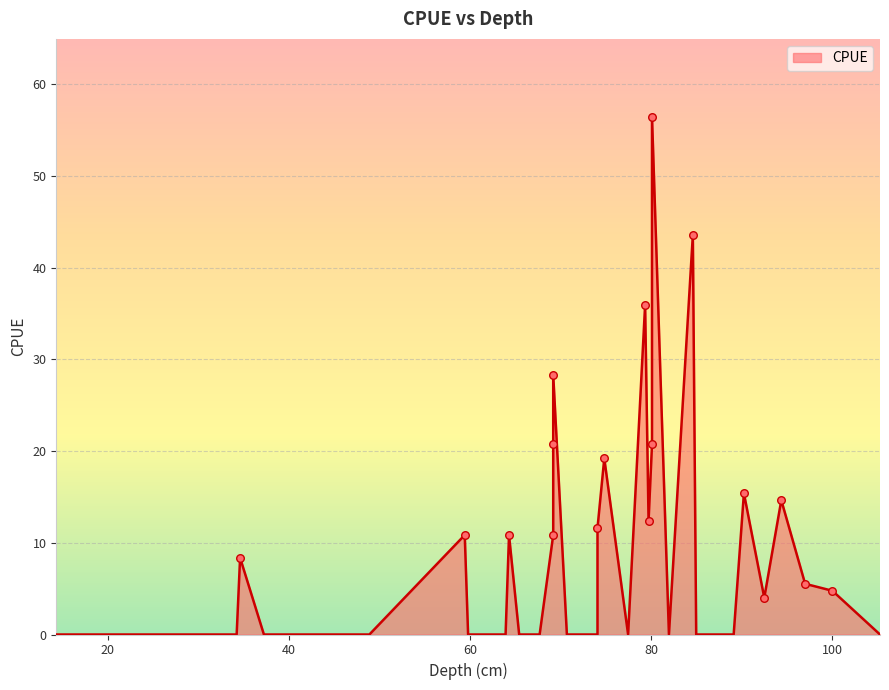

Between 69.17 and 39.47, which is larger?

69.17